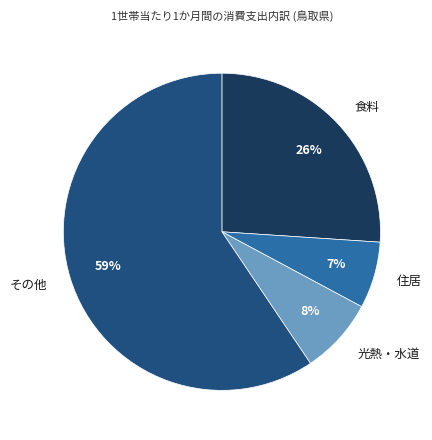

To the nearest percent, what percentage of the pie is 食料?

26%